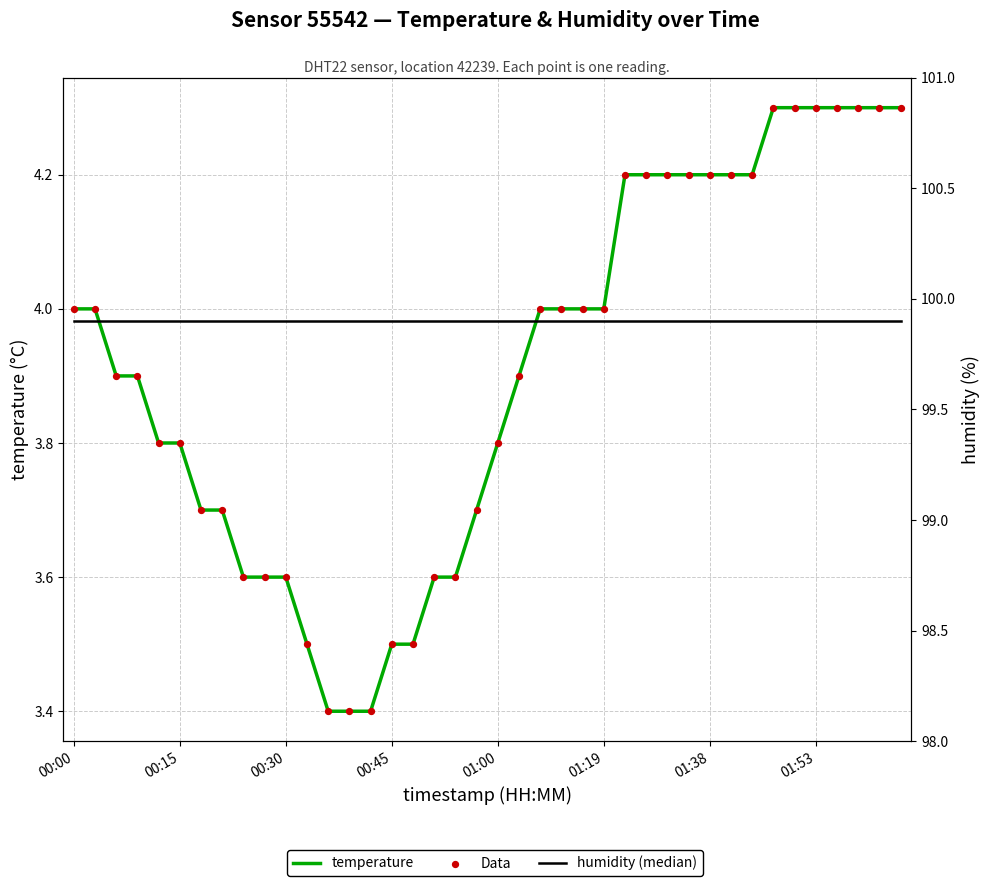

Which series has the widest spread of Y values?

temperature